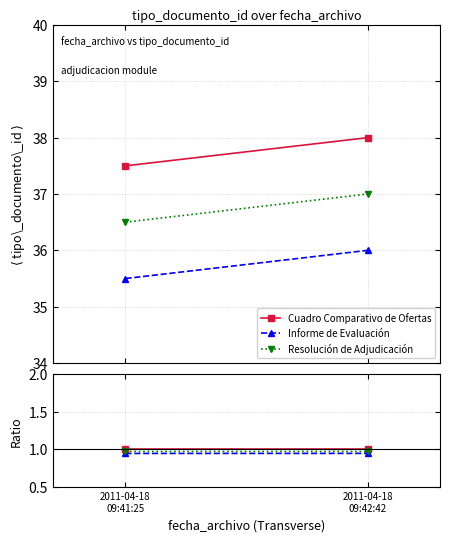

Rank the series by their maximum value, from lowest to highest.

Informe de Evaluación, Resolución de Adjudicación, Cuadro Comparativo de Ofertas